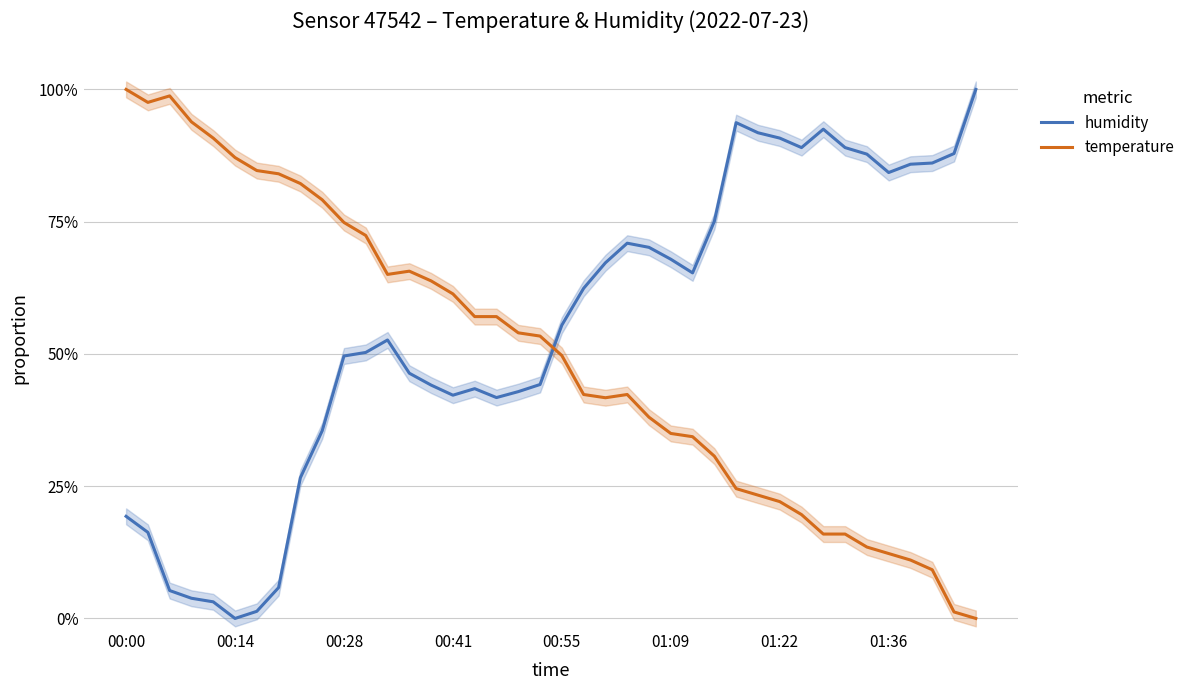

After their last crossing, which series has the higher values: temperature or humidity?

humidity